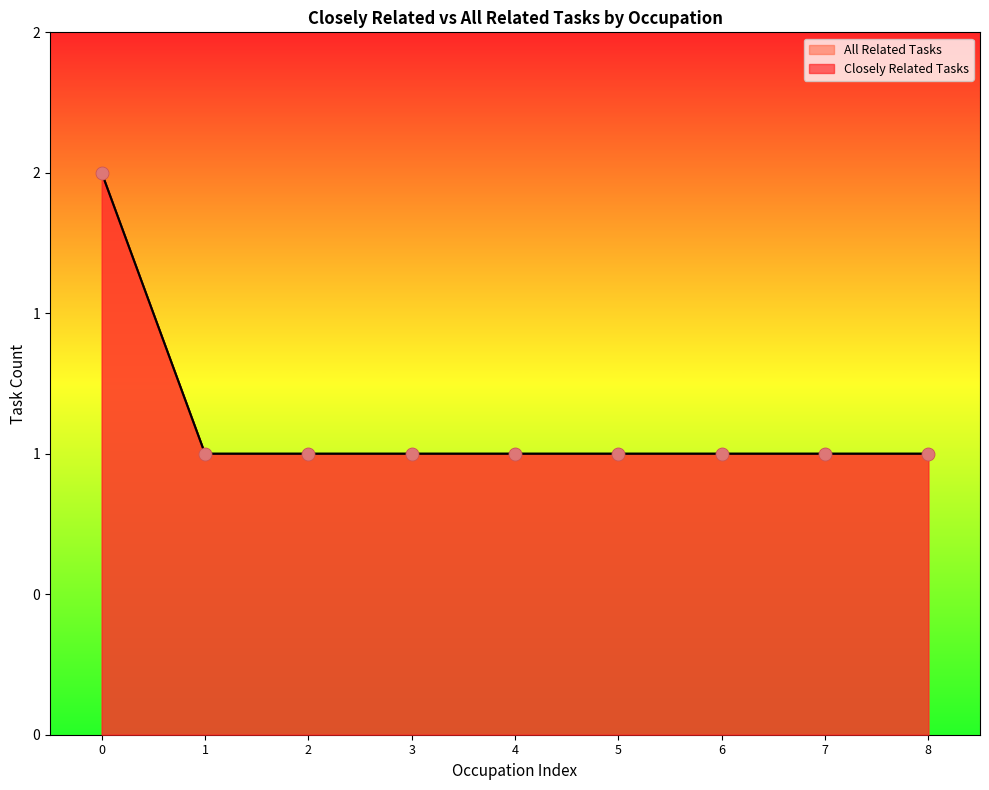

Which series has the largest total across all categories?

Closely Related Tasks